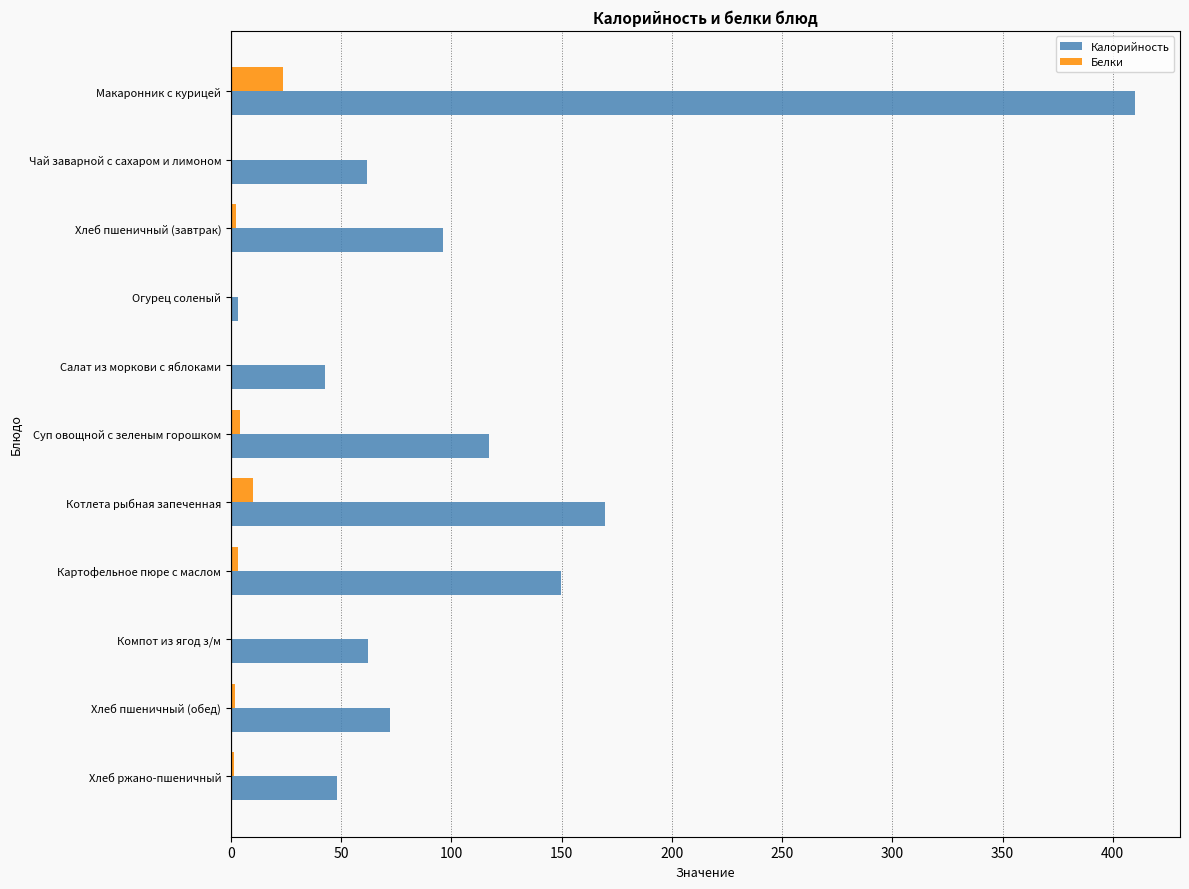

What is the sum of all Белки values?

47.6